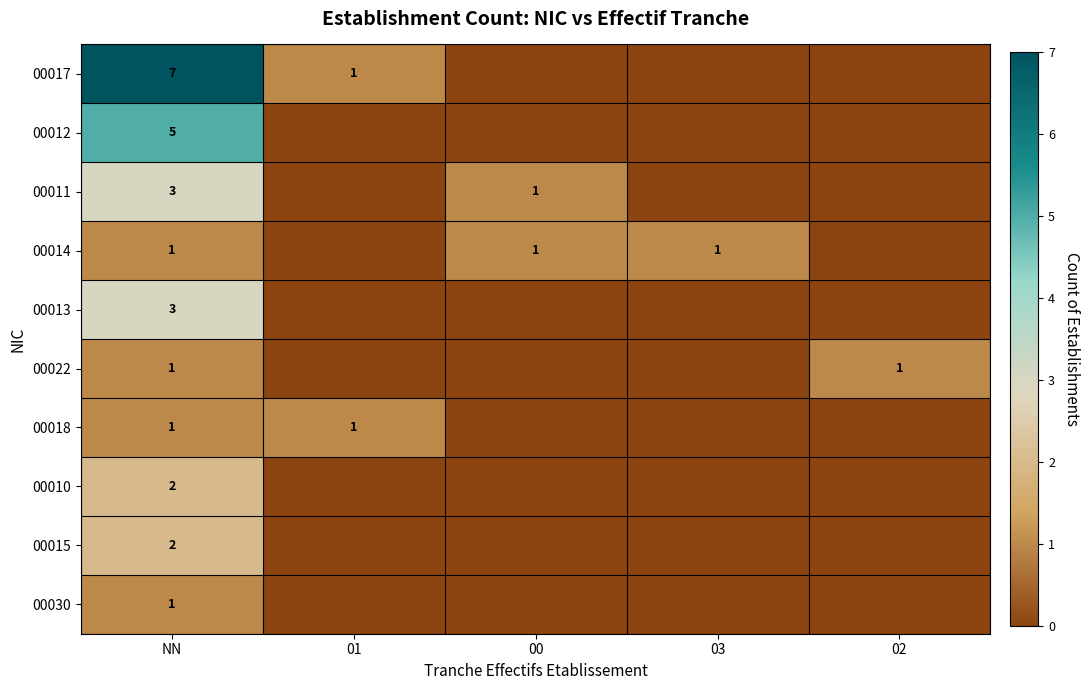

Is it true that 00030 equals 1 at NN?

True